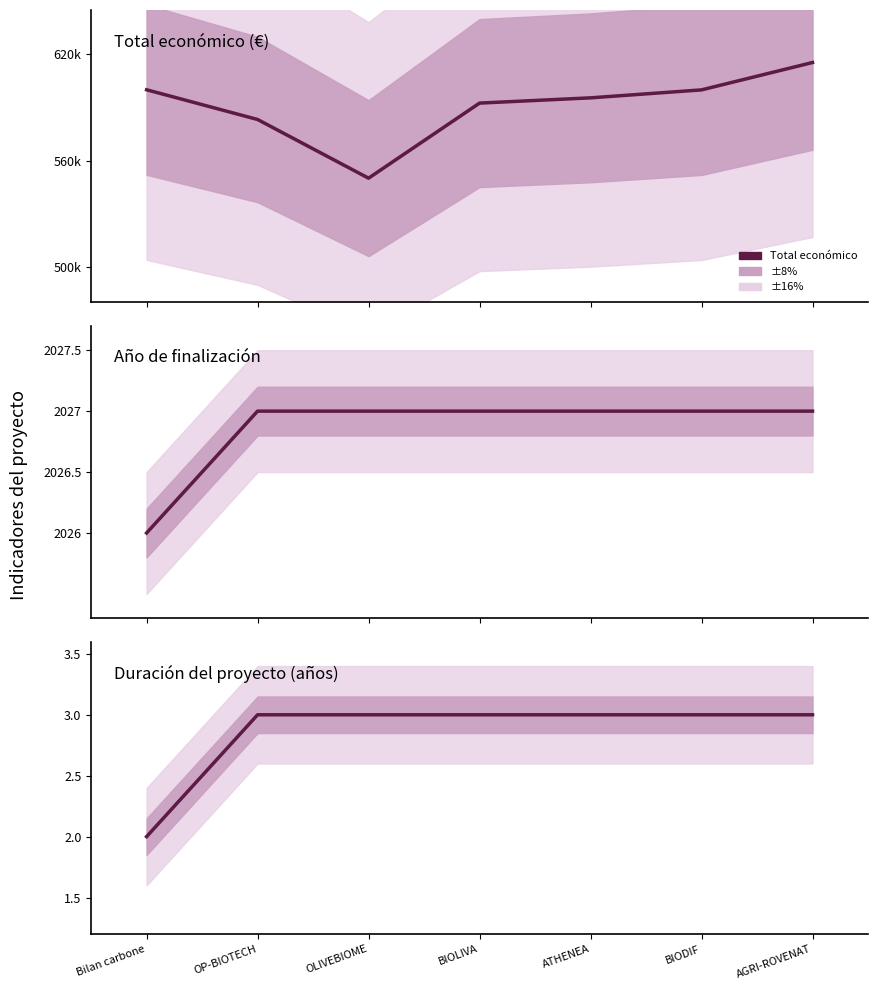

At which label does Total económico first exceed 595436?

Bilan carbone